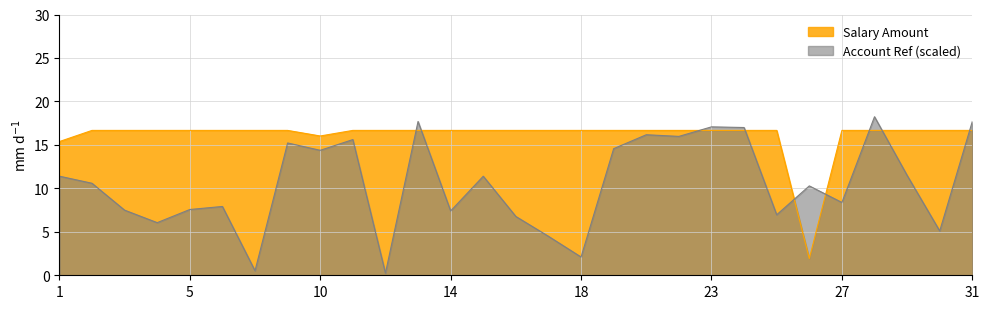

What is the smallest value displayed?

0.2